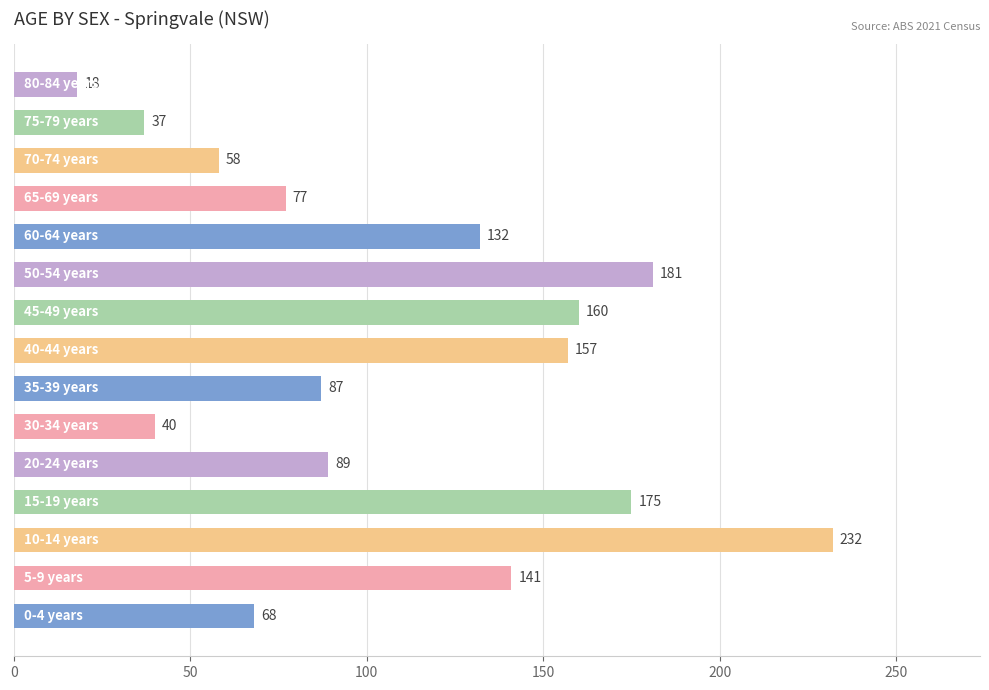

What is the maximum value shown in the chart?

232